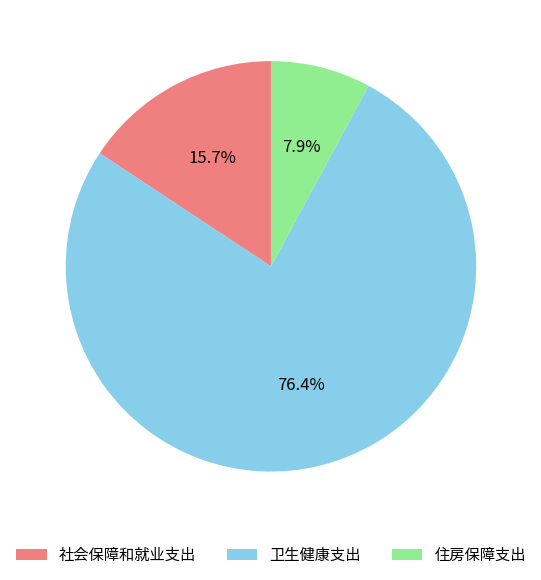

Which category has the smallest portion of the pie?

住房保障支出